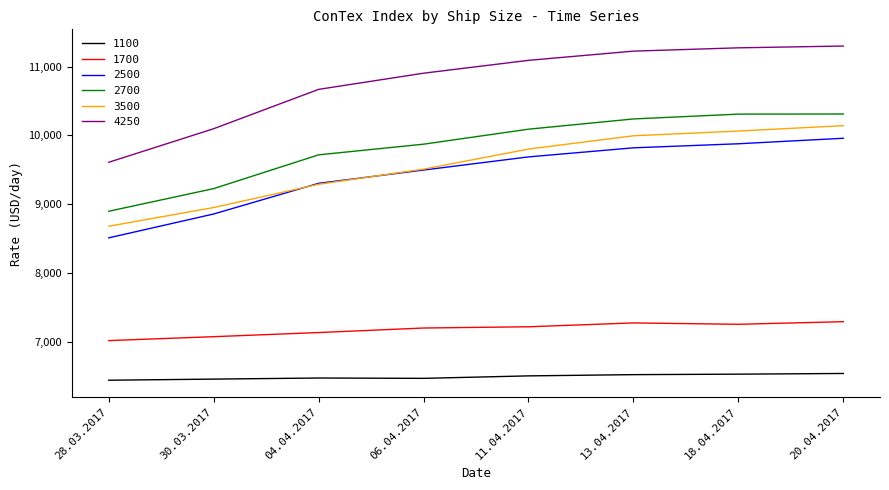

What is the lowest value of the 3500 series?

8680